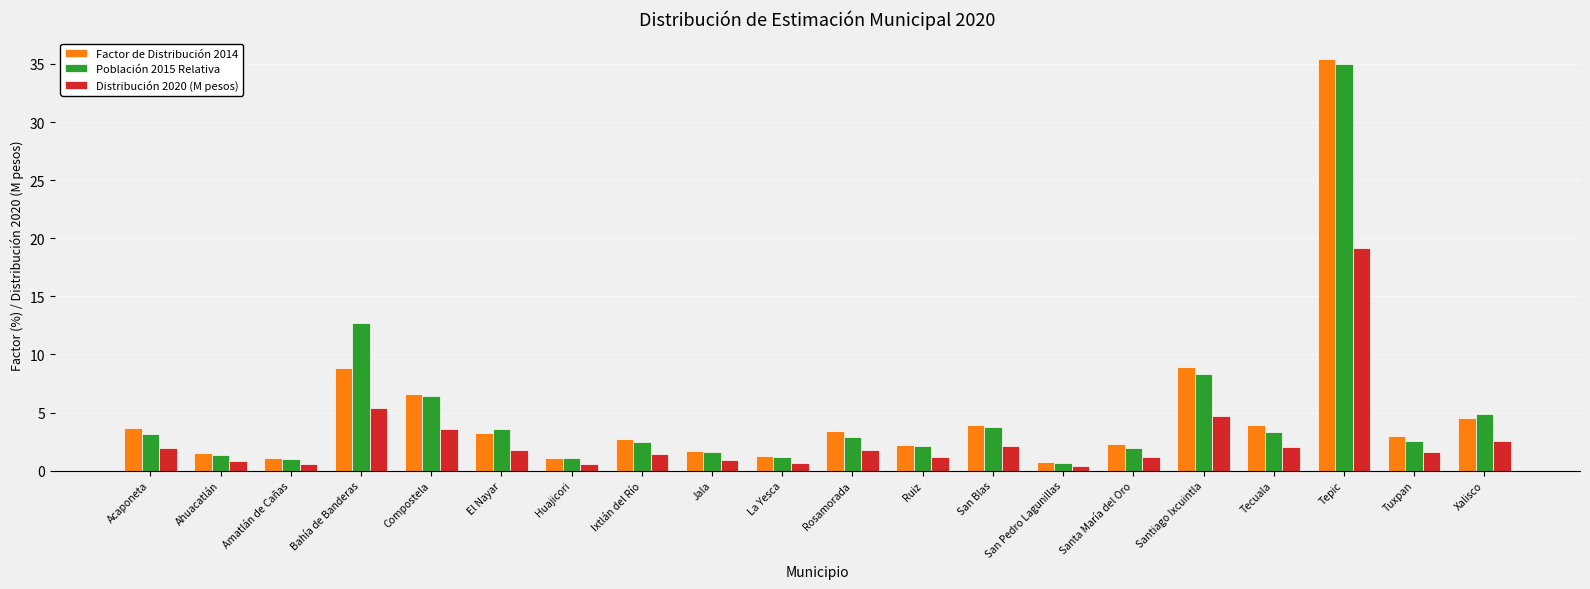

At which category is the sum across all series the highest?

Tepic